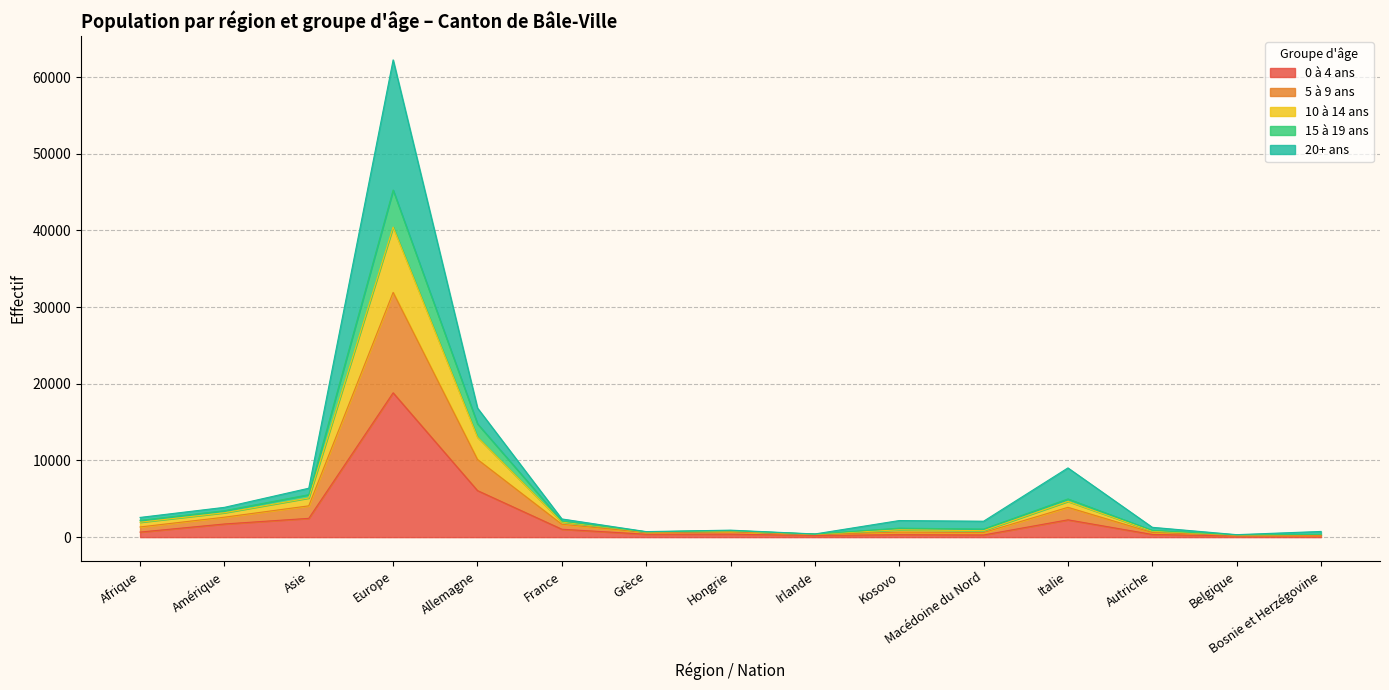

What is the label of the 3rd point from the right?

Autriche